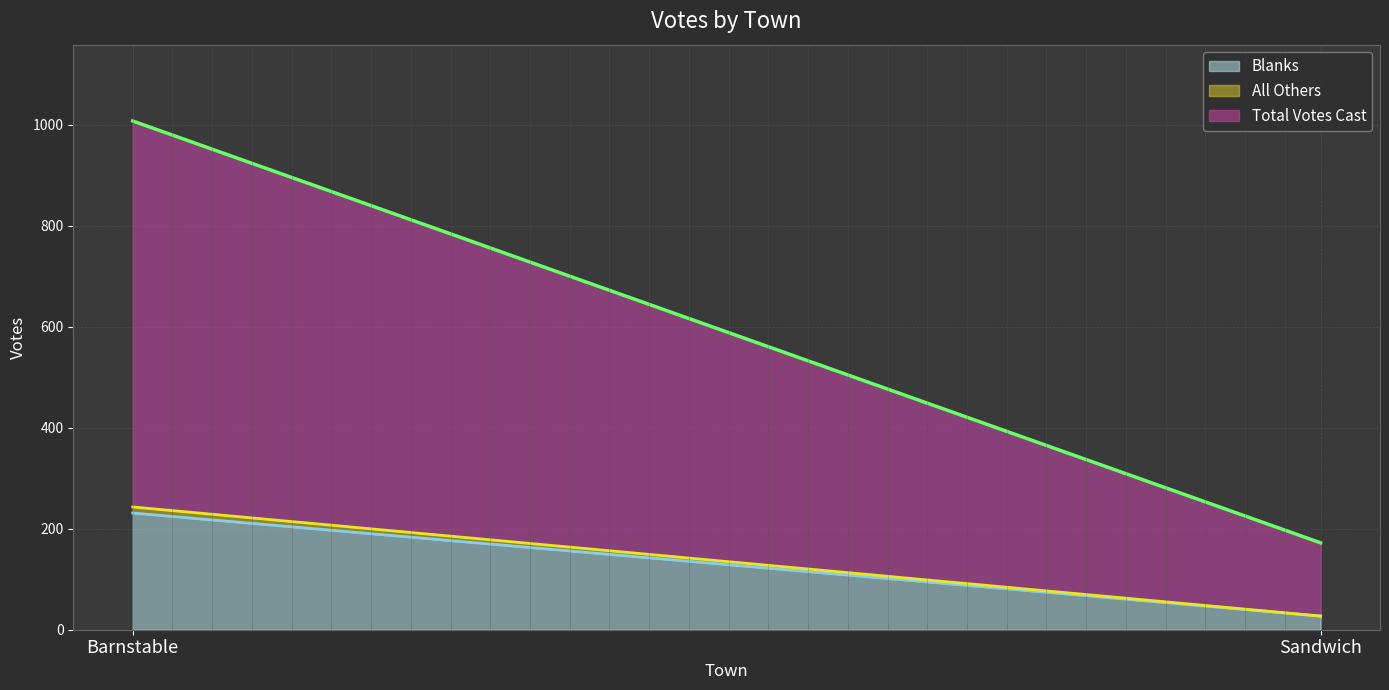

What is the label of the 1st point from the right?

Sandwich